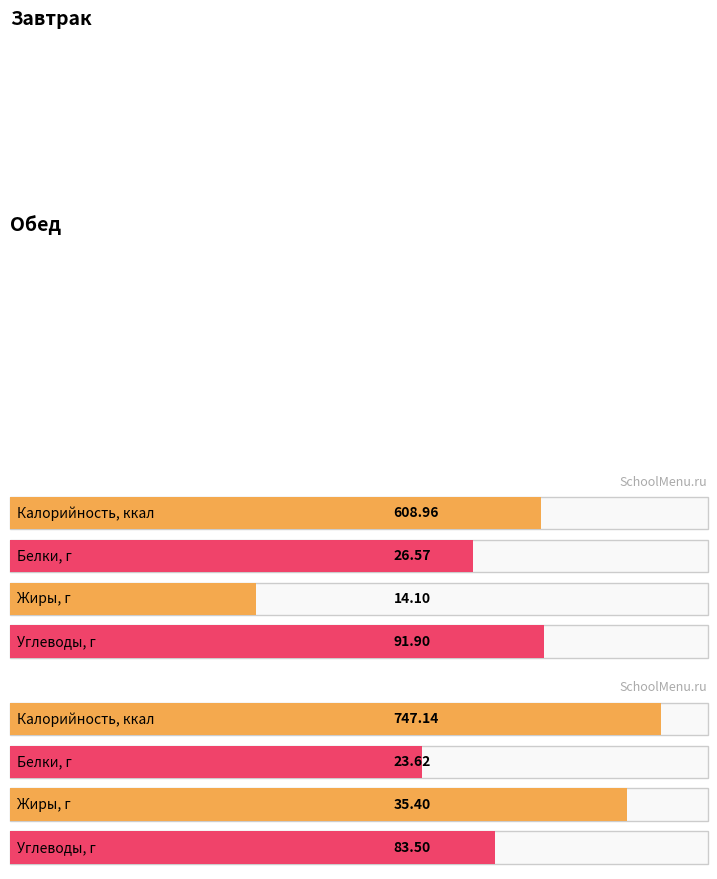

At how many categories does at least one series exceed 222?

2